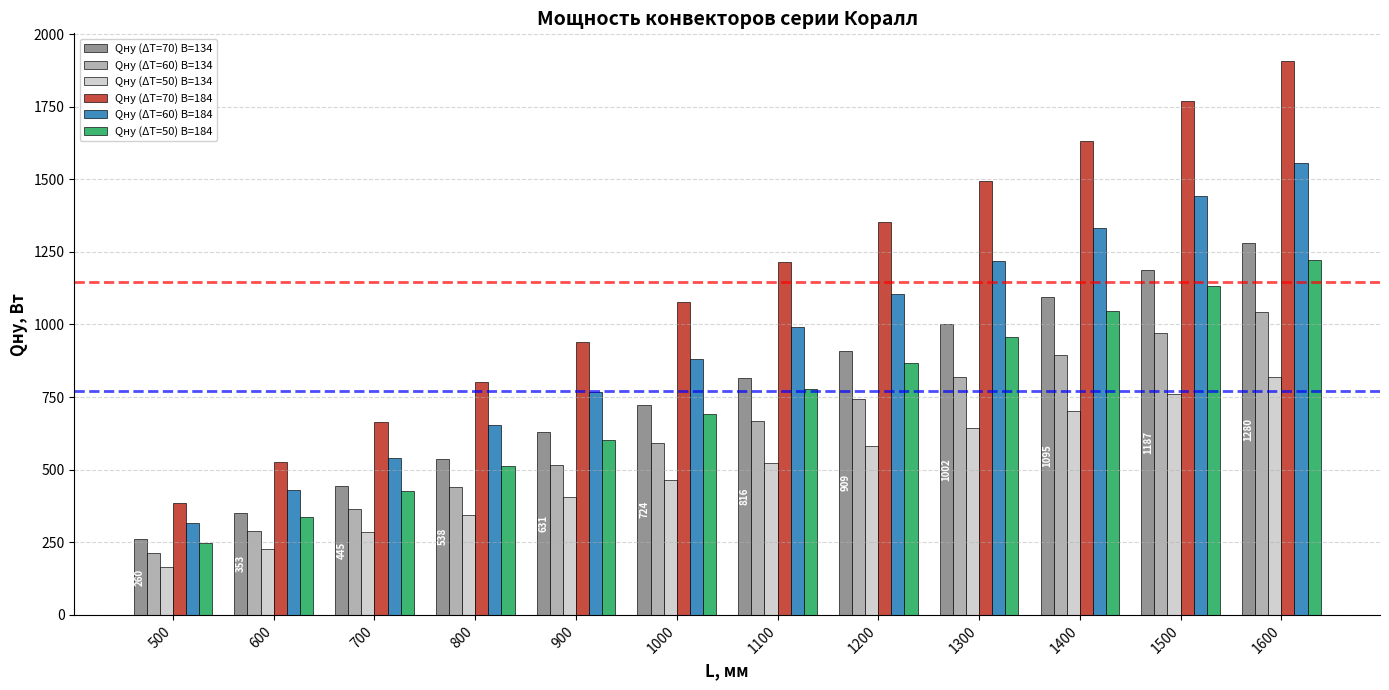

Between 500 and 700, which series saw the biggest shift?

Qну (ΔT=70) B=184